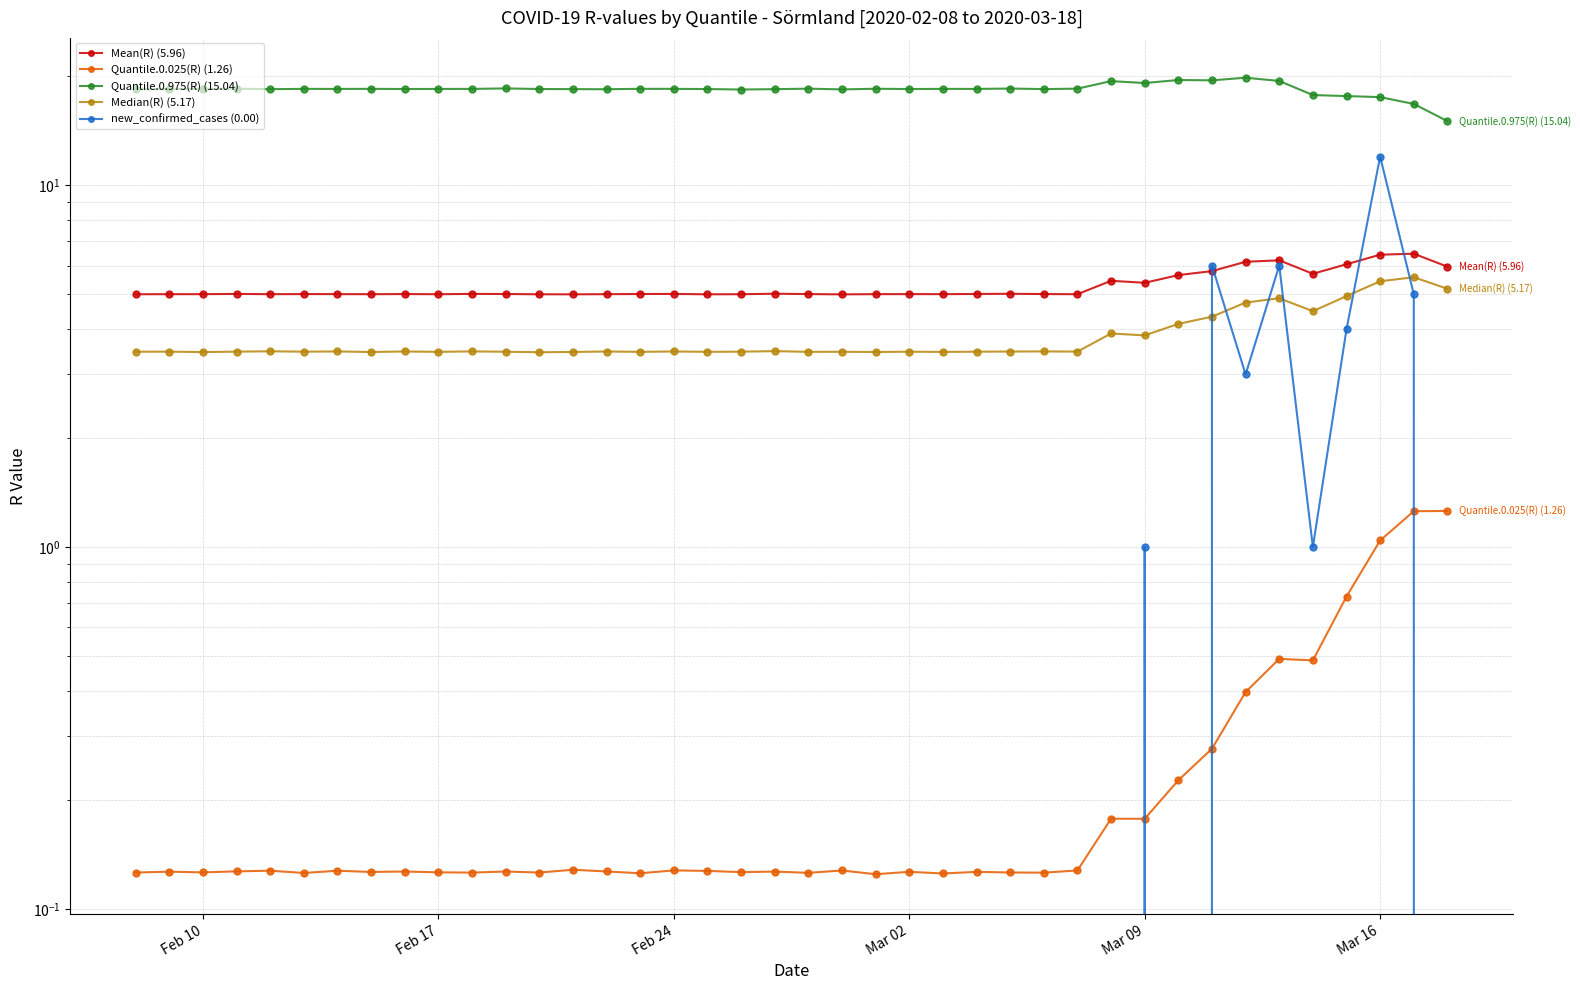

Does the chart have visible grid lines?

Yes